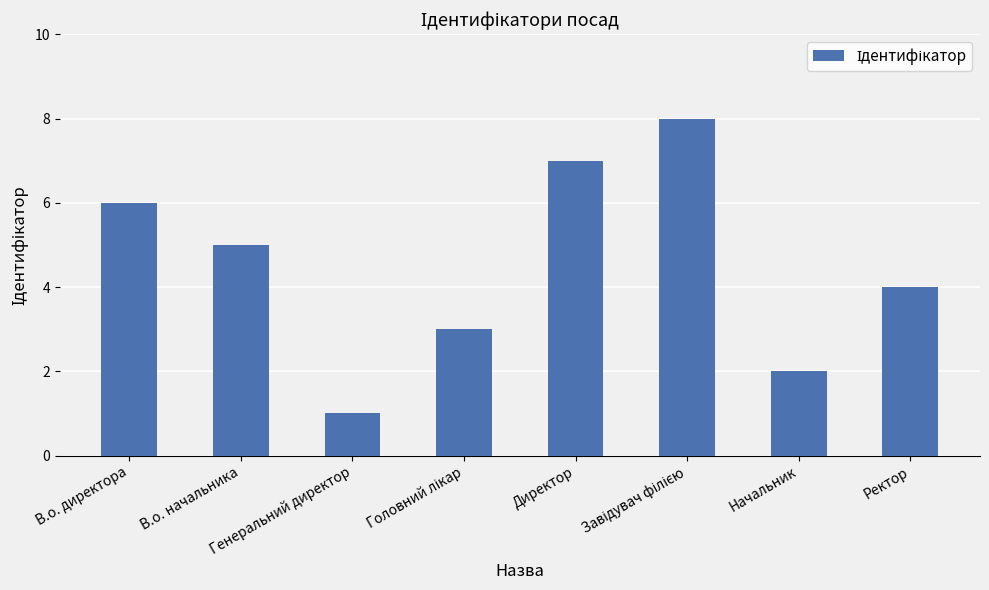

True or false: the data shows 4 at Ректор.

True